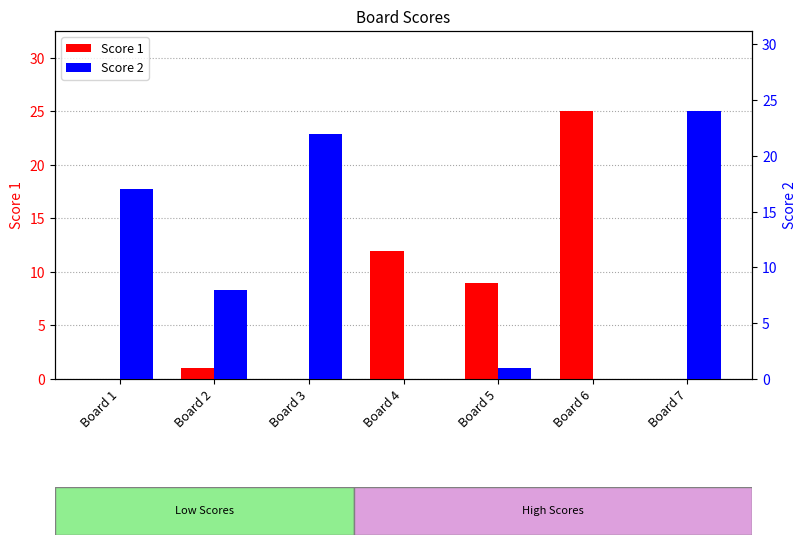

True or false: Score 2 has a value of 38 at Board 3.

False